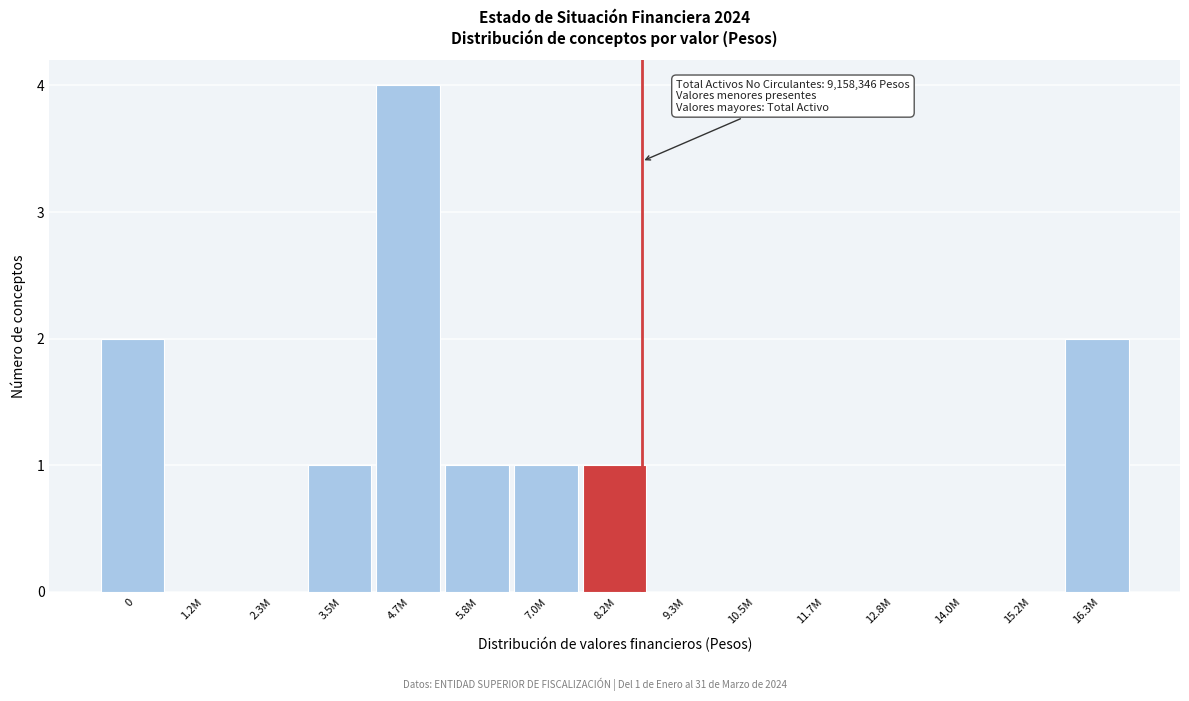

Reading right to left, what are all the values shown in this chart?

16.3M=2	15.2M=0	14.0M=0	12.8M=0	11.7M=0	10.5M=0	9.3M=0	8.2M=1	7.0M=1	5.8M=1	4.7M=4	3.5M=1	2.3M=0	1.2M=0	0=2